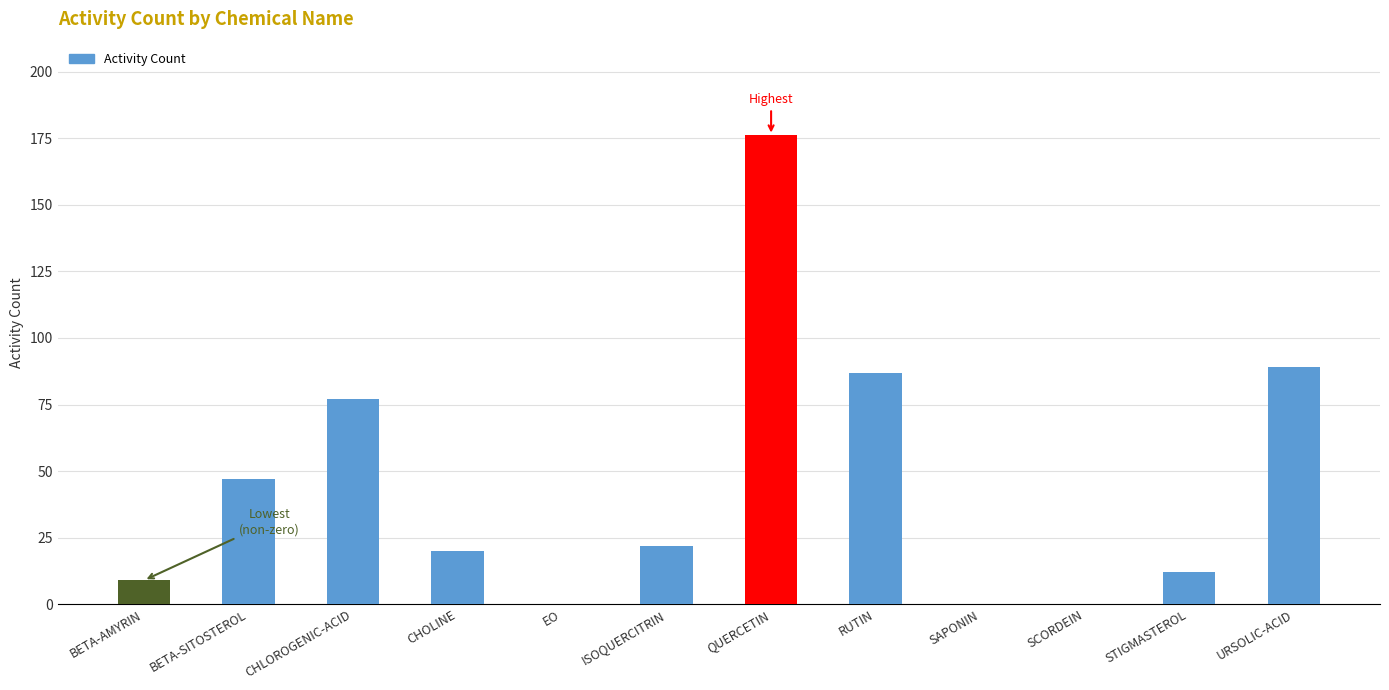

Between RUTIN and CHLOROGENIC-ACID, which is larger?

RUTIN